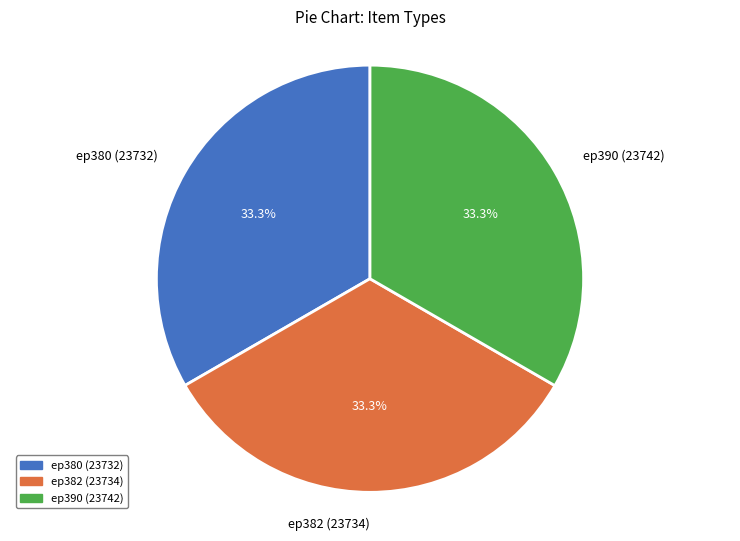

Is it true that ep390 (23742) is 33% of the pie?

True